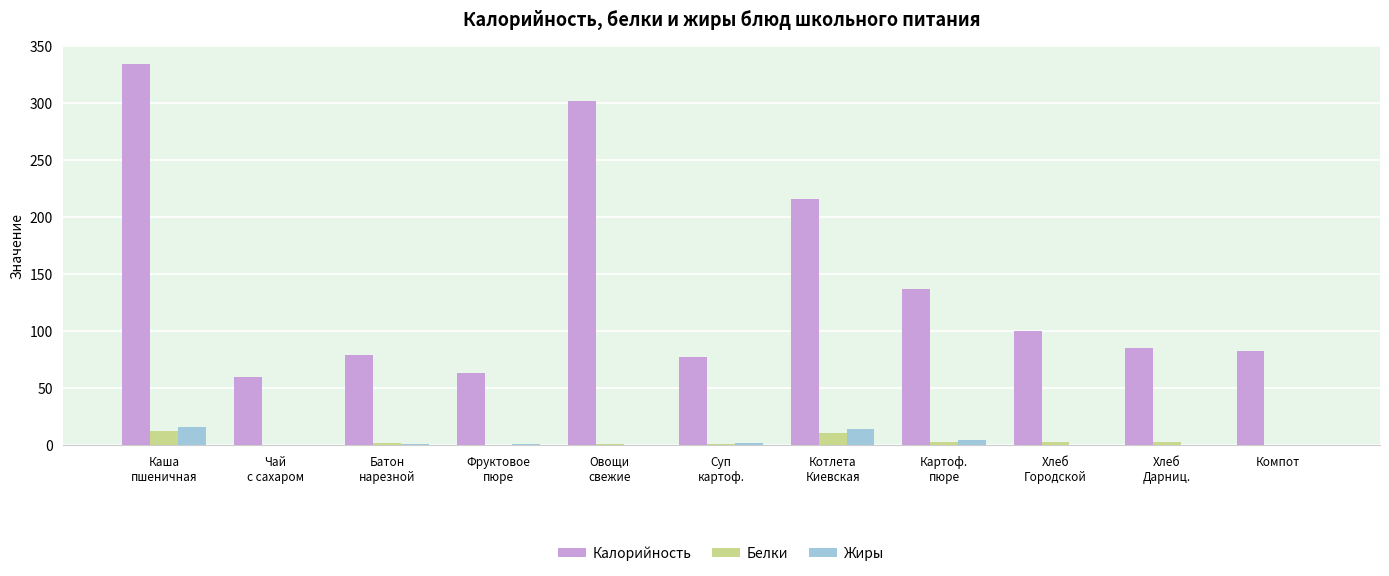

What is the difference between the Жиры values at Каша
пшеничная and Чай
с сахаром?

16.0